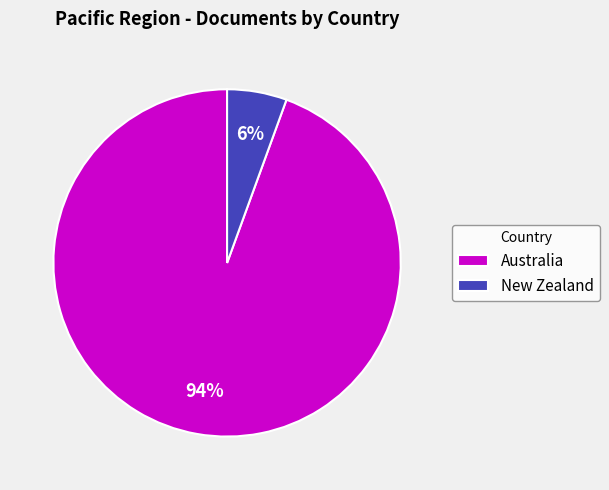

Is the sum of New Zealand and Australia greater than half?

Yes